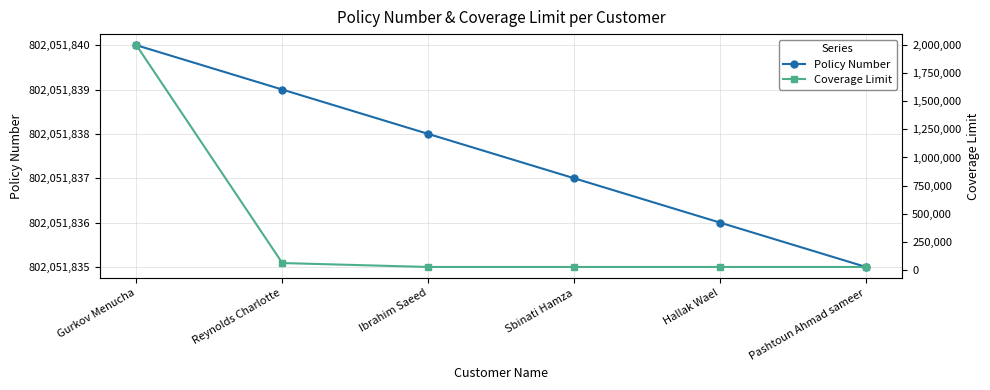

At which label does Coverage Limit reach its peak?

Gurkov Menucha